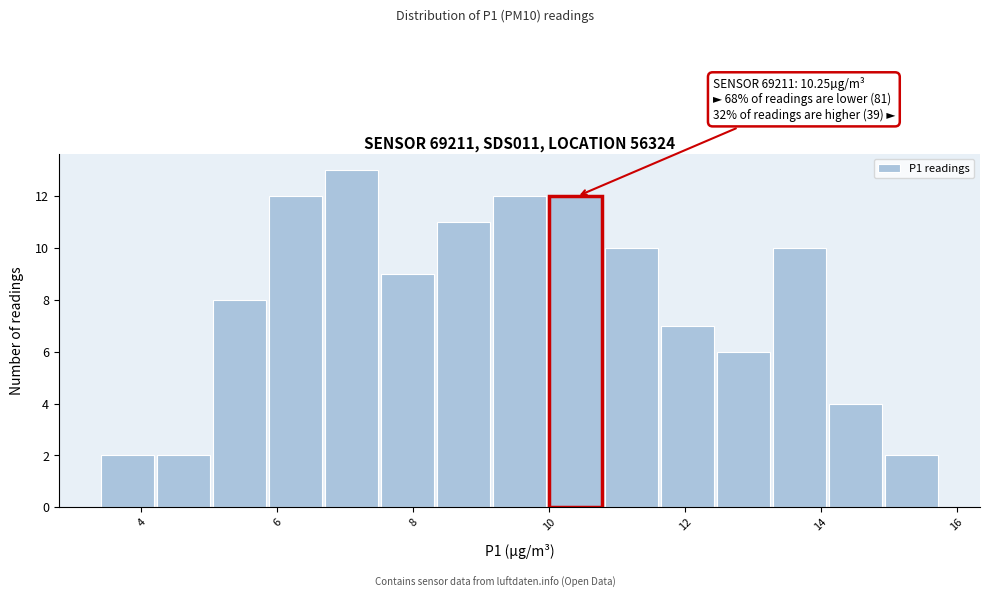

Over which range of the x-axis is the bar tallest?

6.6 to 7.6